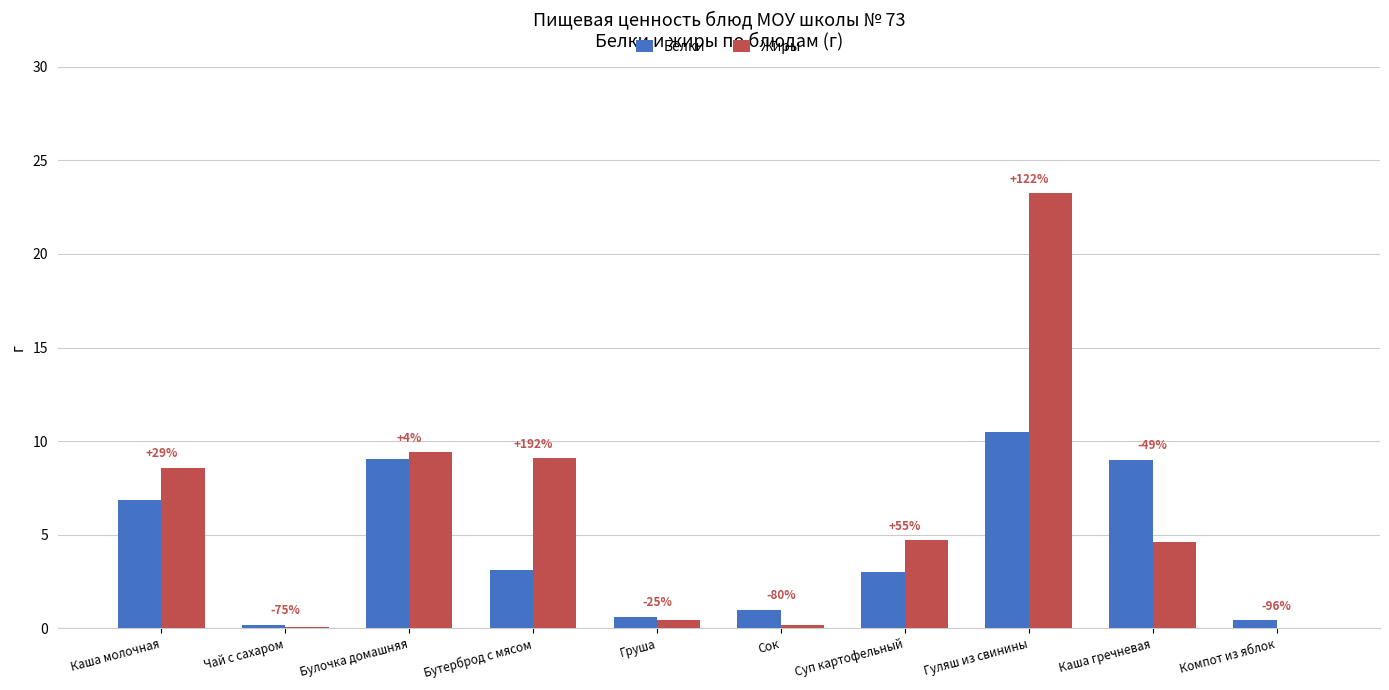

At how many categories does at least one series exceed 2?

6